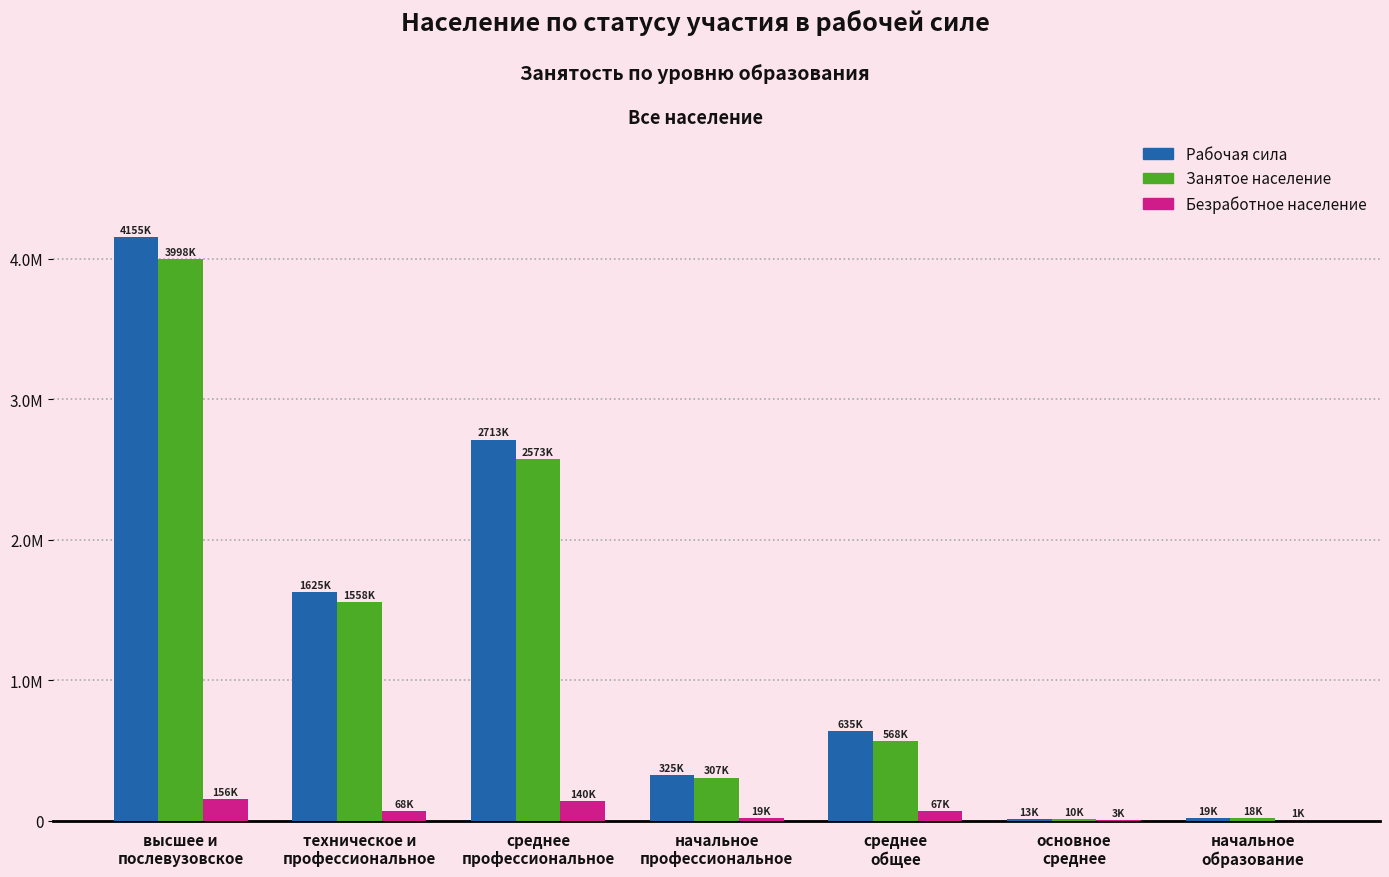

What is the label of the 4th bar from the right?

начальное
профессиональное